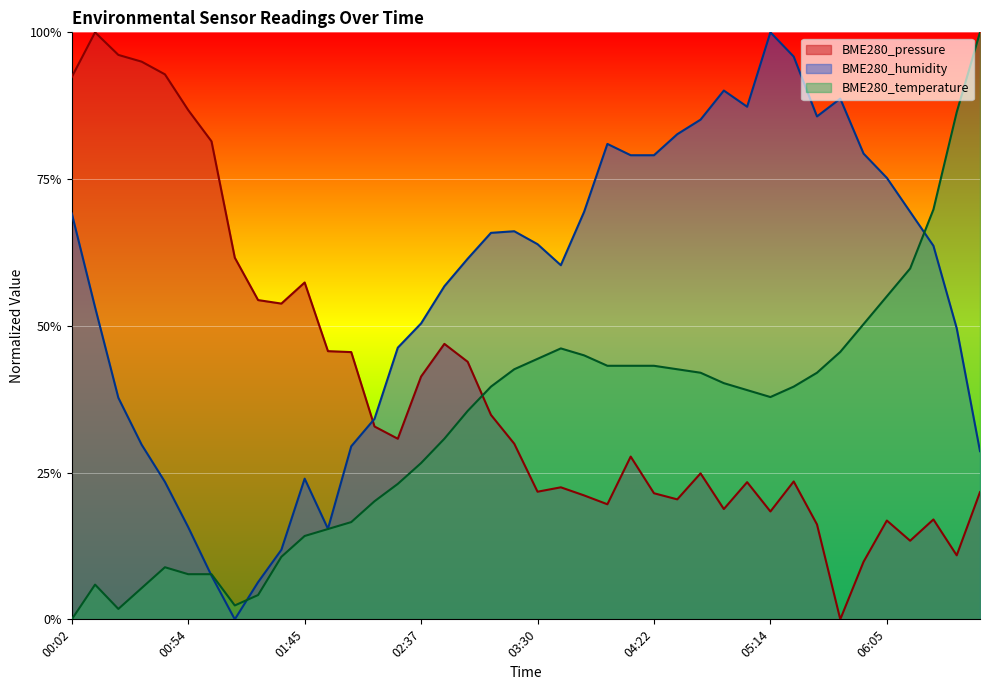

What are all the series names shown in the legend?

BME280_pressure, BME280_humidity, BME280_temperature